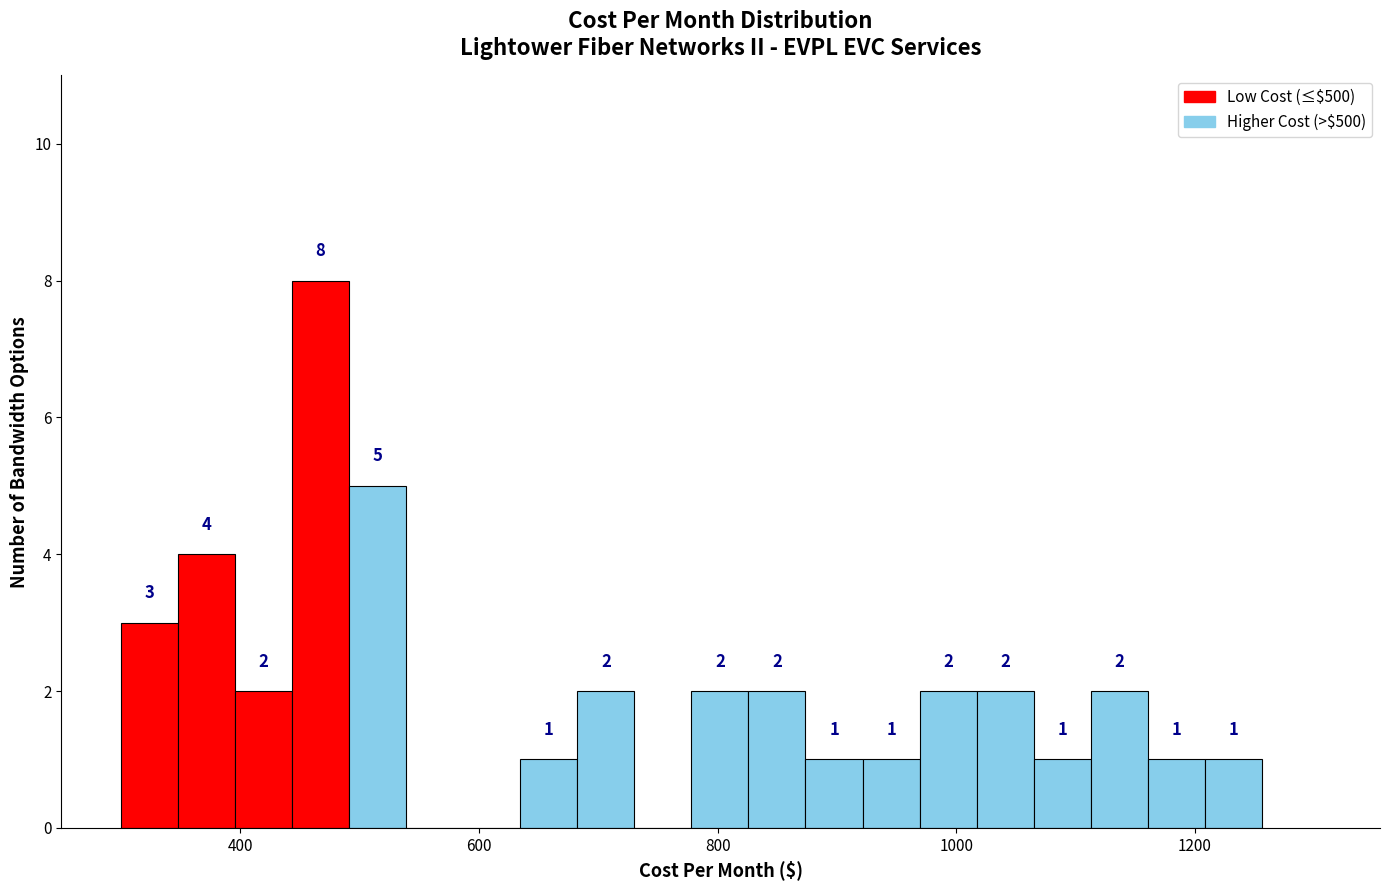

Read against the x-axis, roughly where is the centre of the tallest bar?

460